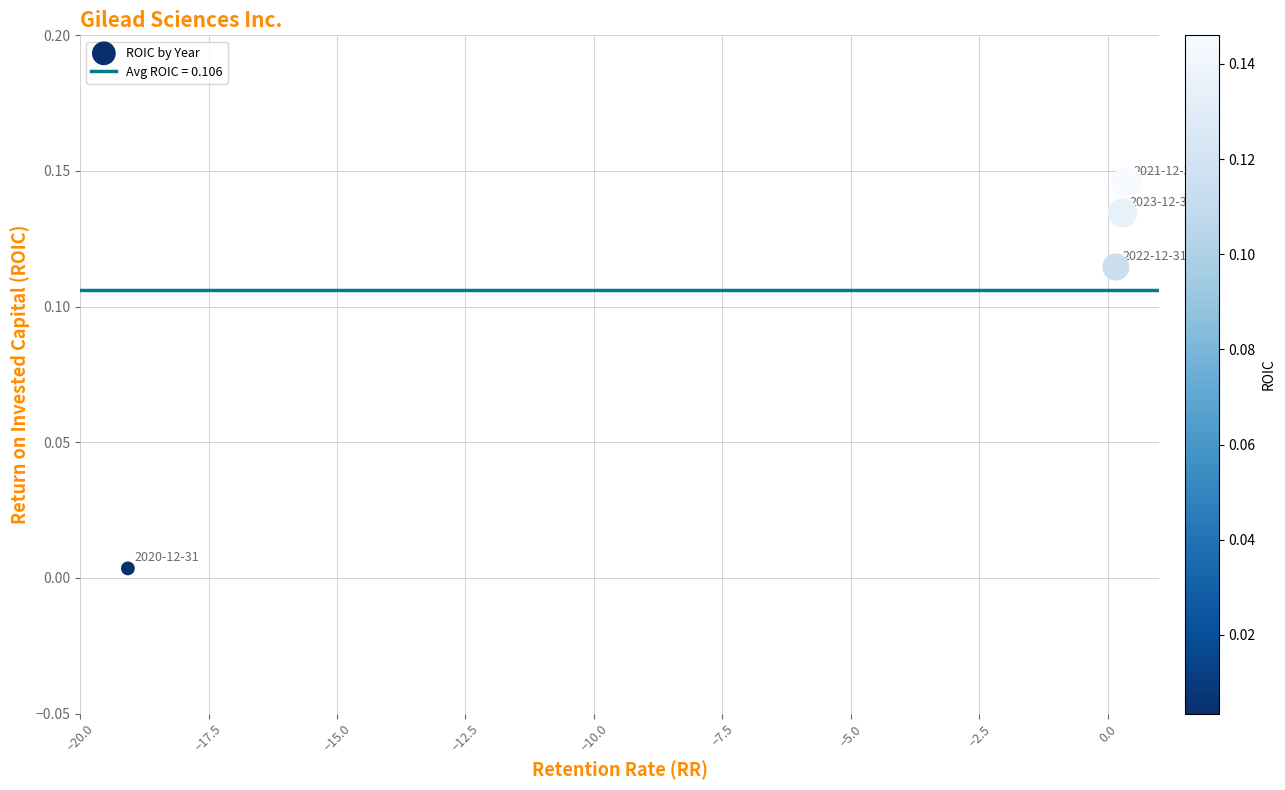

What is the range of X values (max minus min)?

19.4